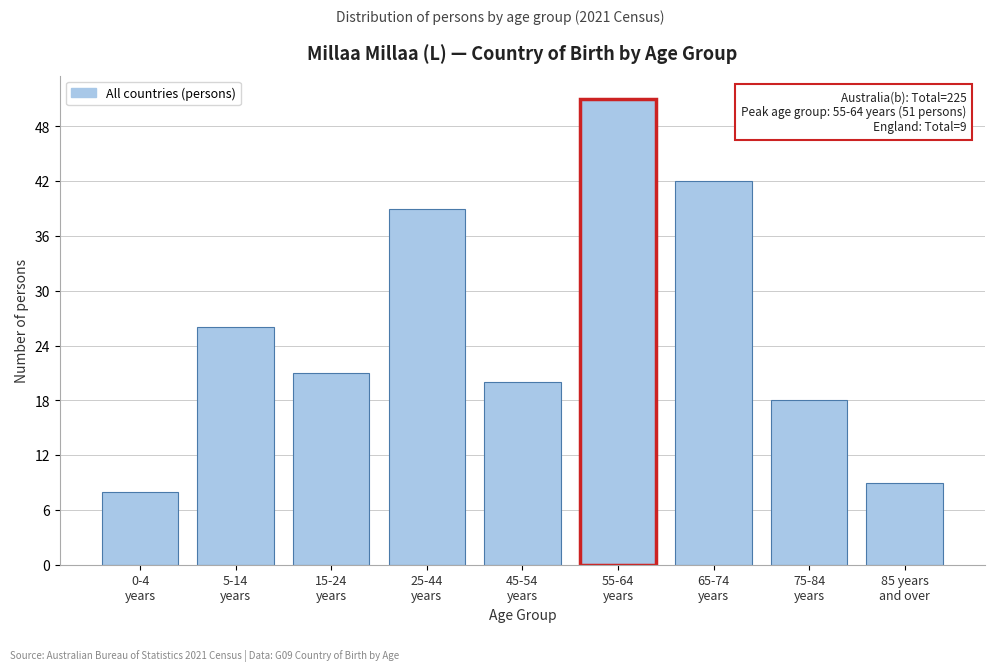

Reading right to left, list all the values displayed in this chart.

9	18	42	51	20	39	21	26	8